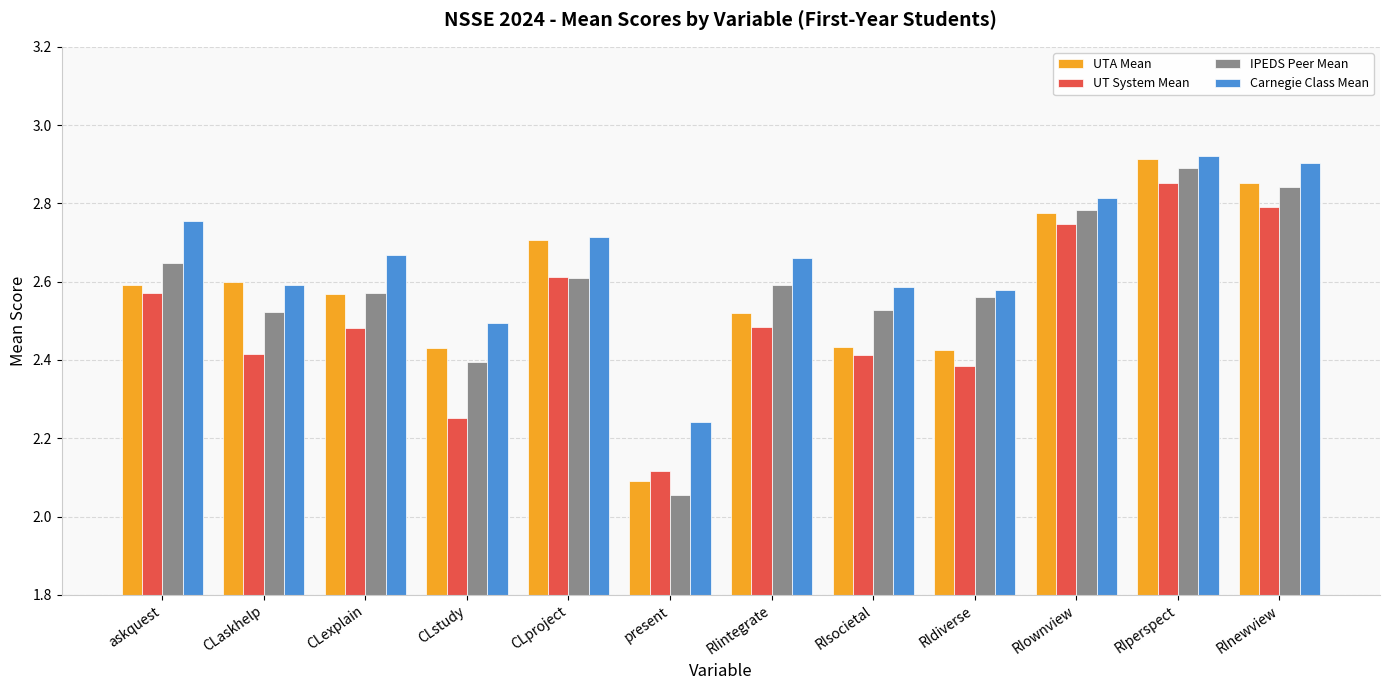

At which label is UTA Mean closest to 2?

present